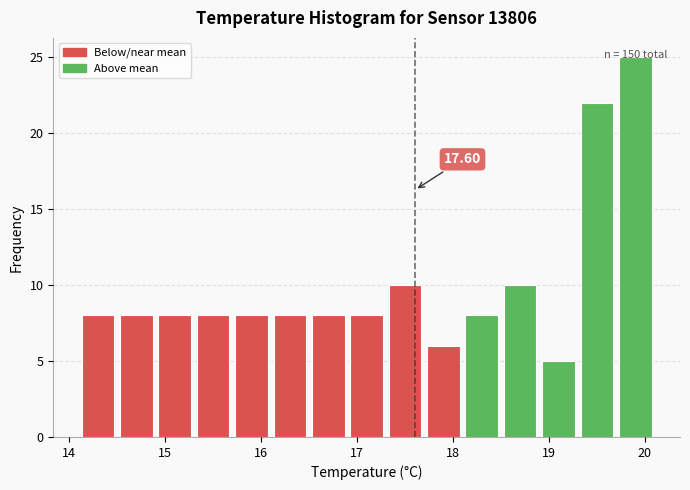

Over which range of the x-axis is the bar tallest?

19.7 to 20.1